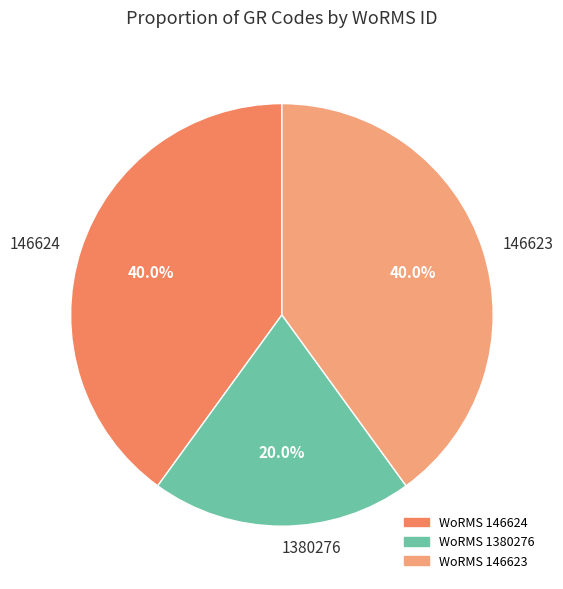

Which slice is the smallest?

1380276